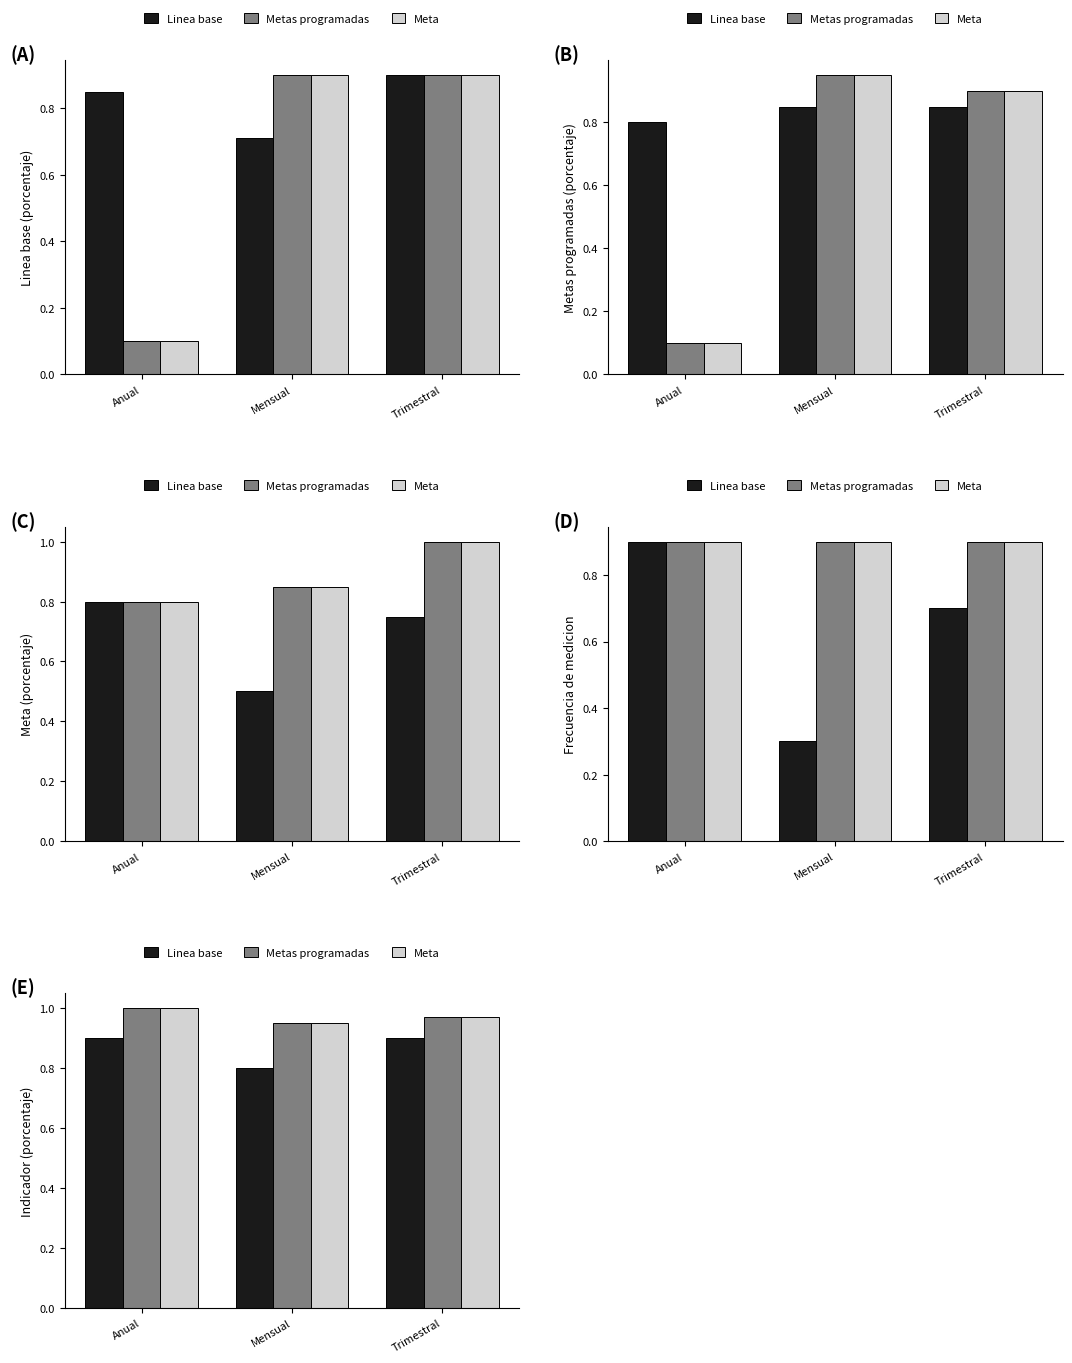

Is the value of Meta at Anual greater than the value of Metas programadas at Trimestral?

Yes